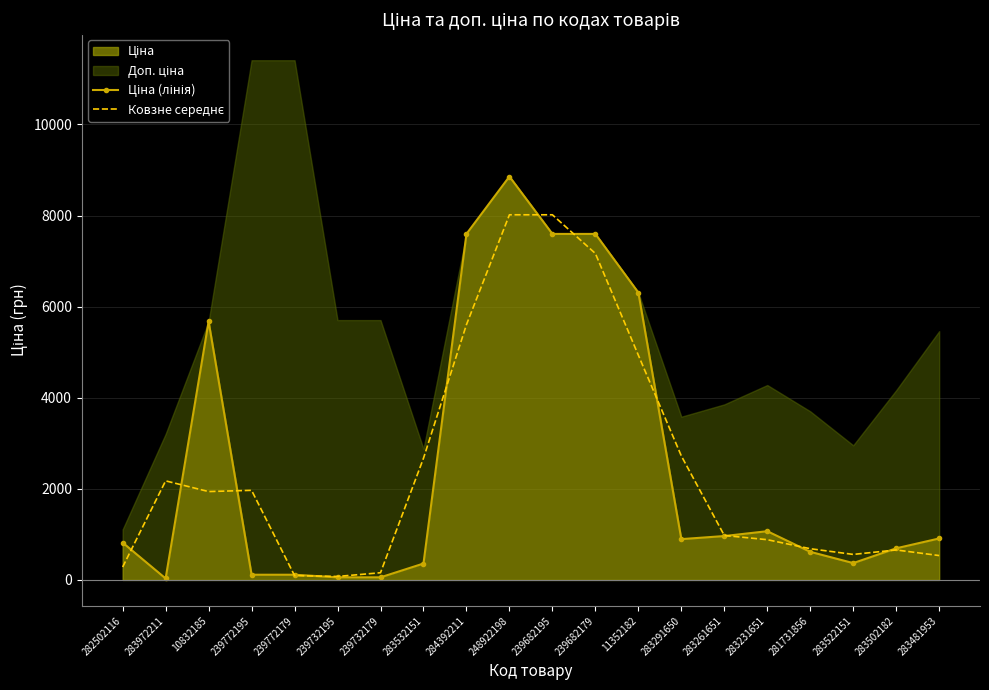

At which label does Ціна (лінія) first exceed 895?

10832185